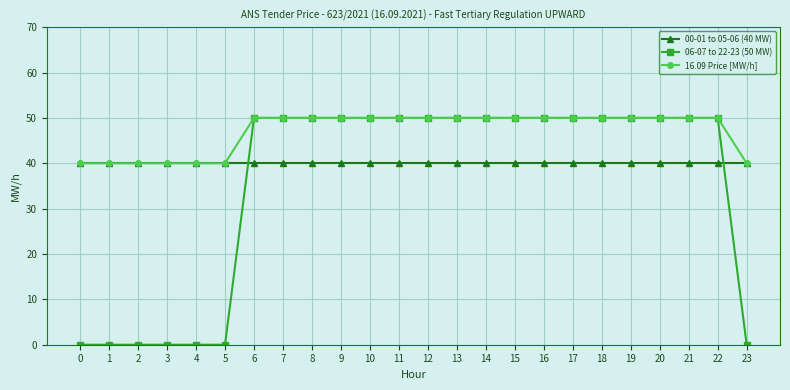

The 16.09 Price [MW/h] series shows 50 at 14. True or false?

True